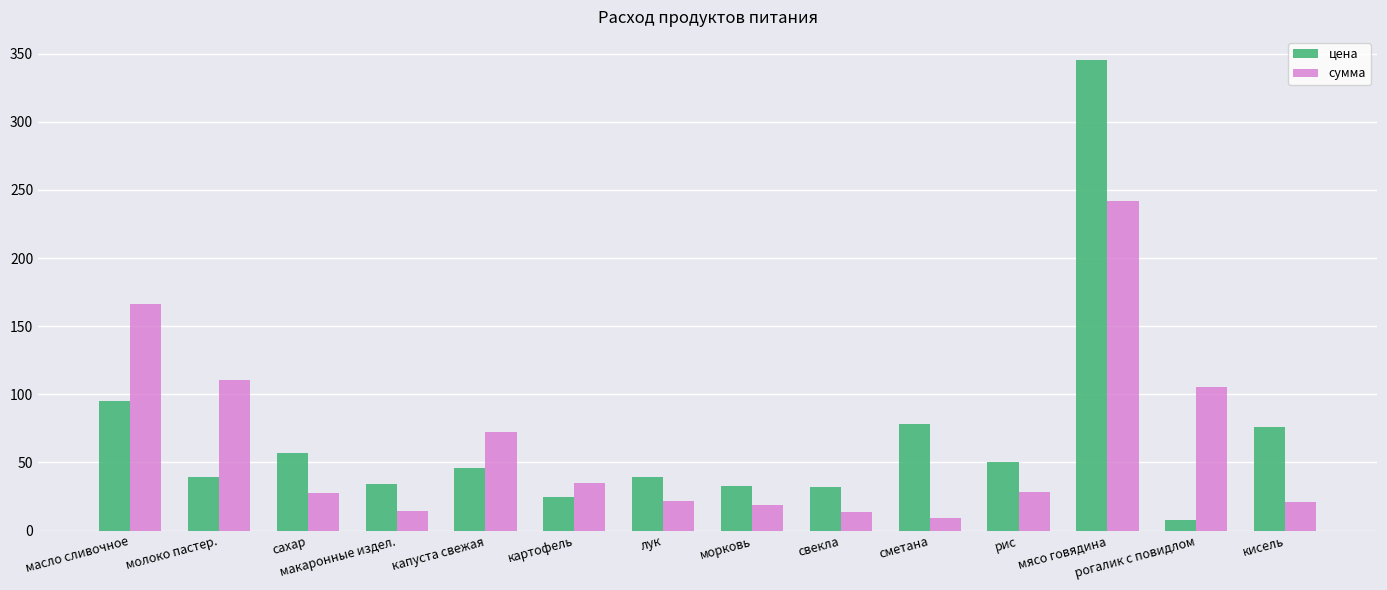

Rank the series at макаронные издел. from lowest to highest value.

сумма, цена